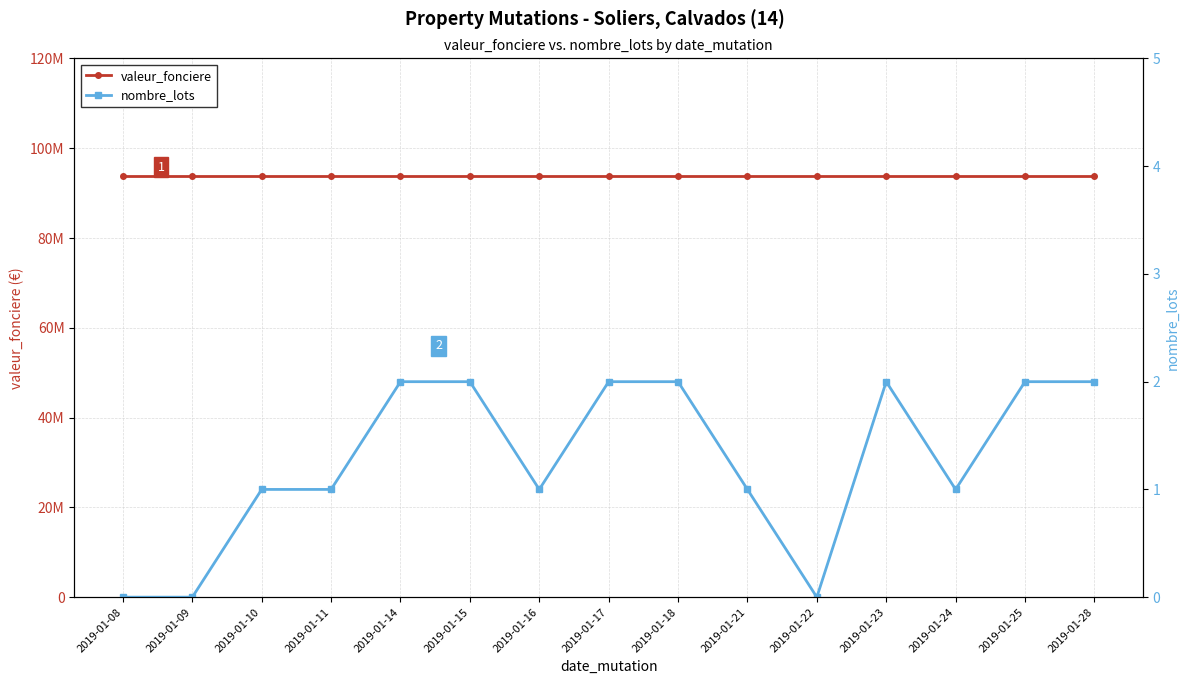

What is the average value of the valeur_fonciere series?

93868880